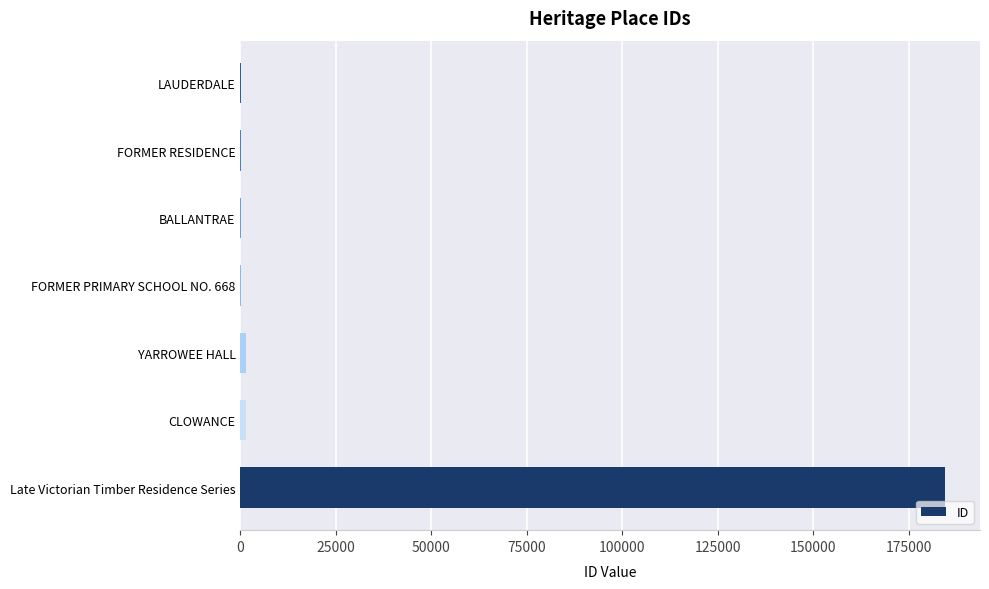

What is the maximum value shown in the chart?

184487